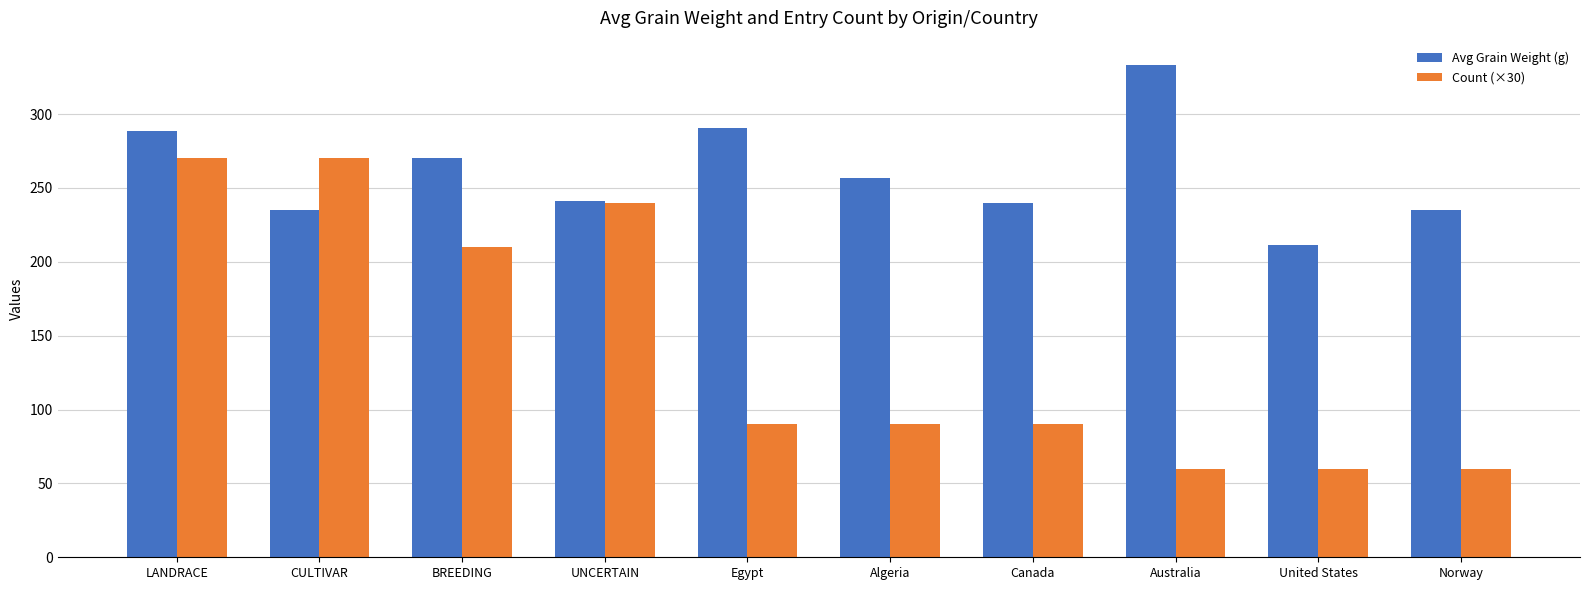

Count the Count (×30) values in the range 60 to 240.

8